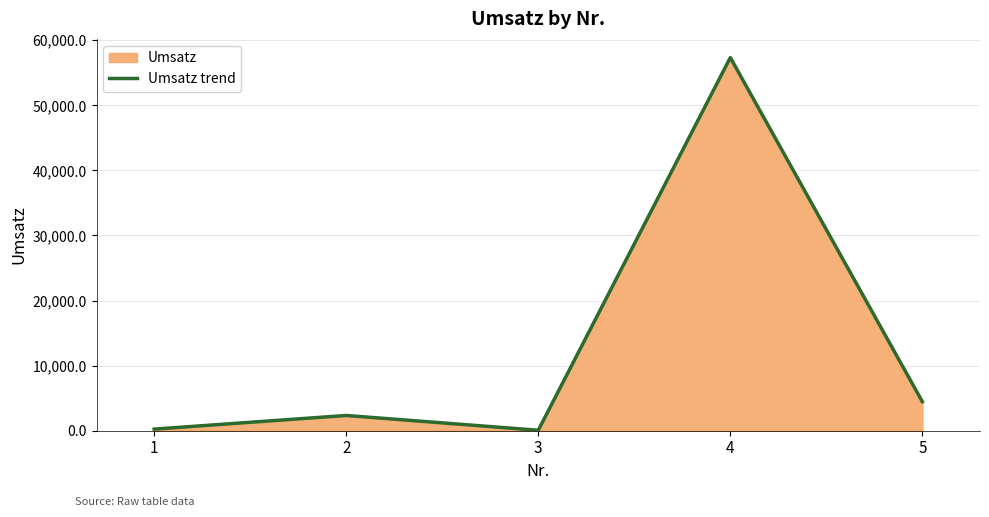

What is the value of the 3rd point from the left?

67.9